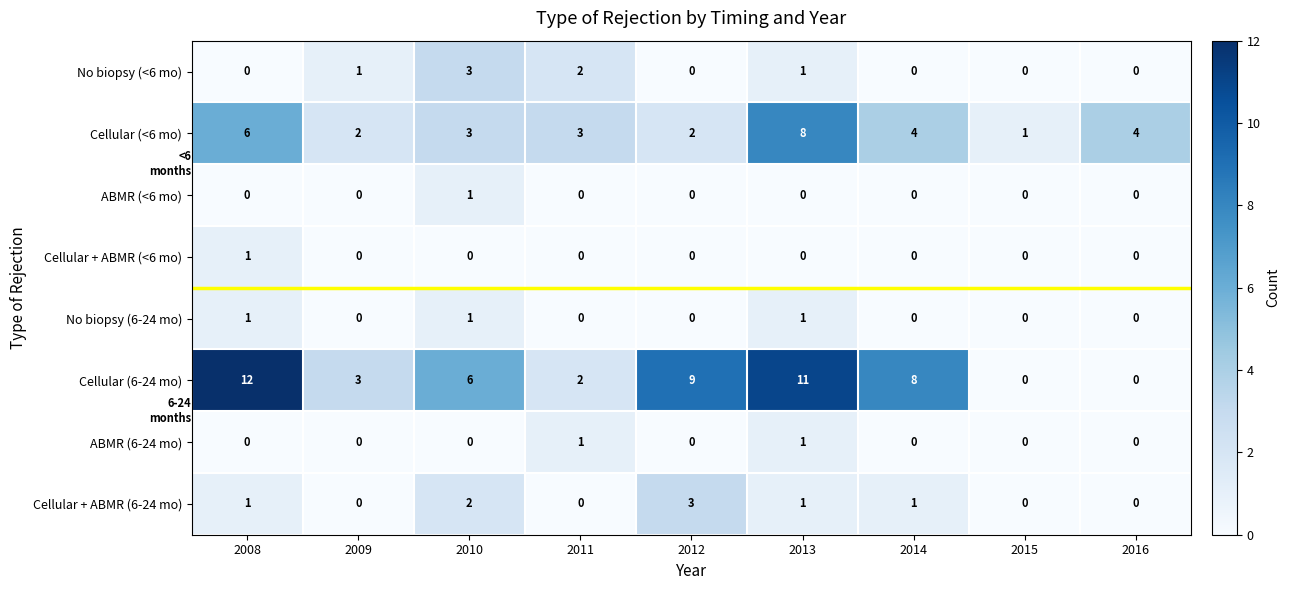

Count the No biopsy (<6 mo) values in the range 0 to 1.

7